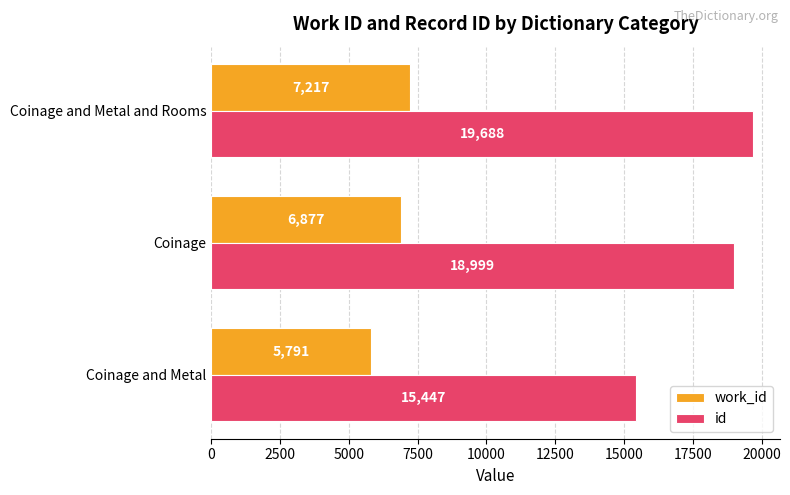

True or false: work_id has a value of 7217.0 at Coinage and Metal and Rooms.

True